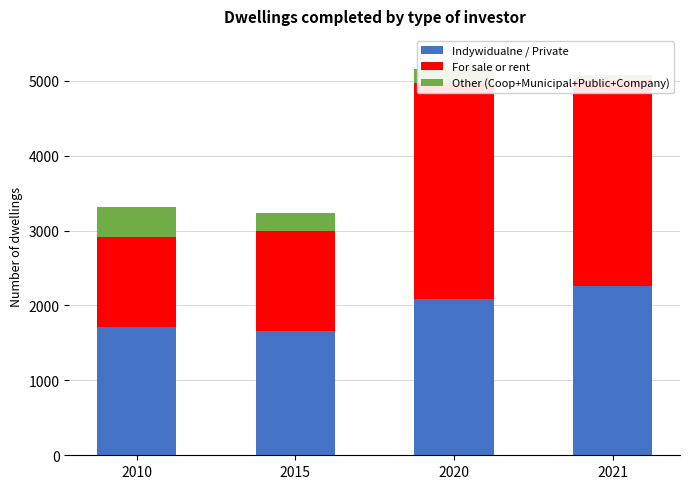

What is the value of the Other (Coop+Municipal+Public+Company) bar at the 3rd from the left?

196